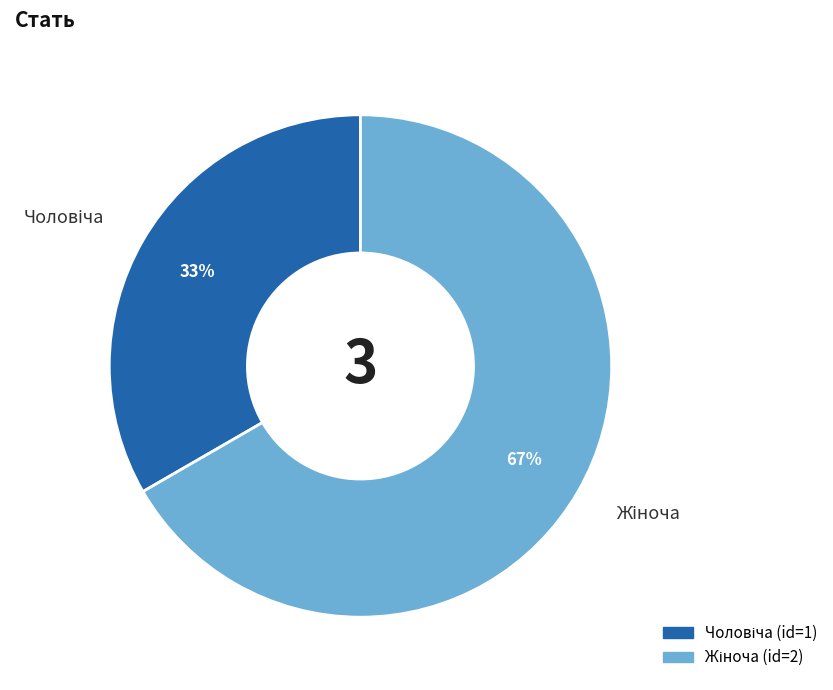

Is there any slice that represents more than half of the pie?

Yes